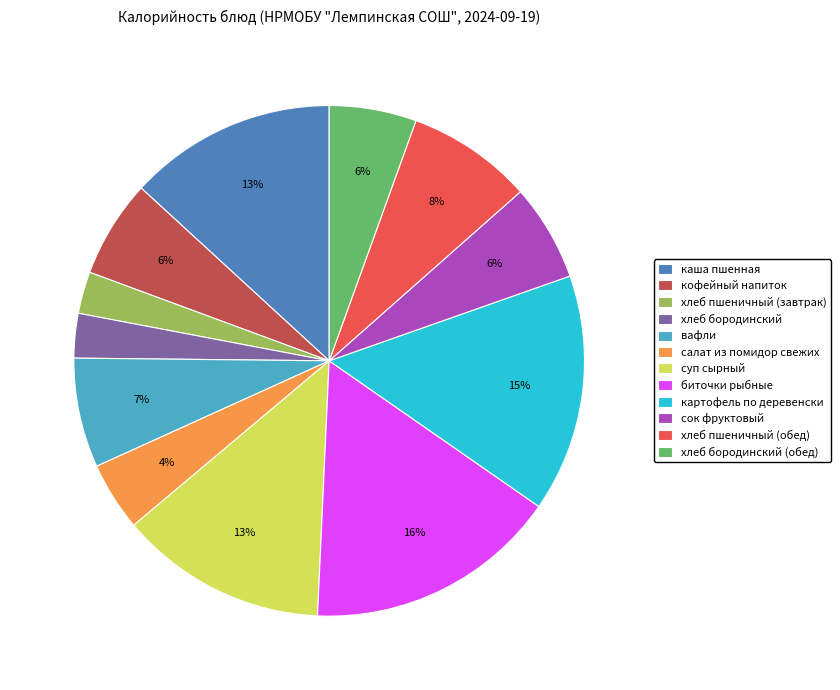

Which has a higher value, картофель по деревенски or хлеб пшеничный (завтрак)?

картофель по деревенски